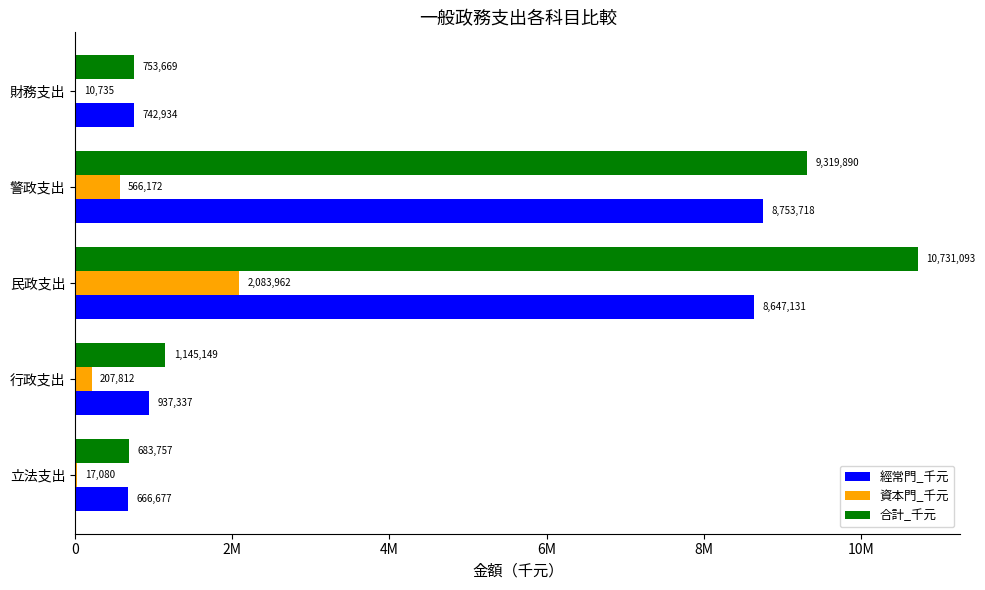

At which category is the sum across all series the highest?

民政支出